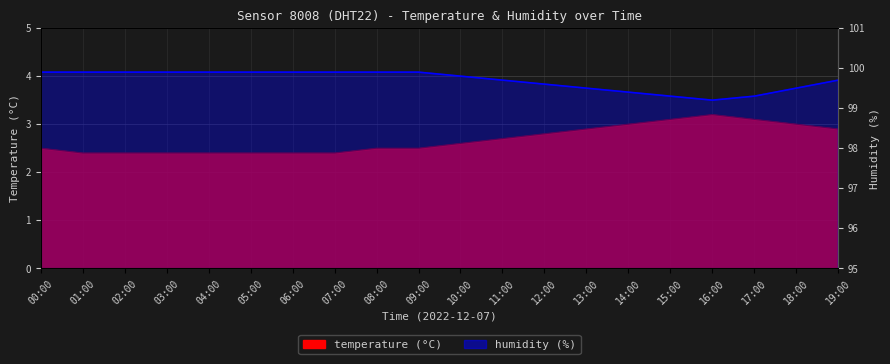

Which label corresponds to the smallest value in the chart?

16:00